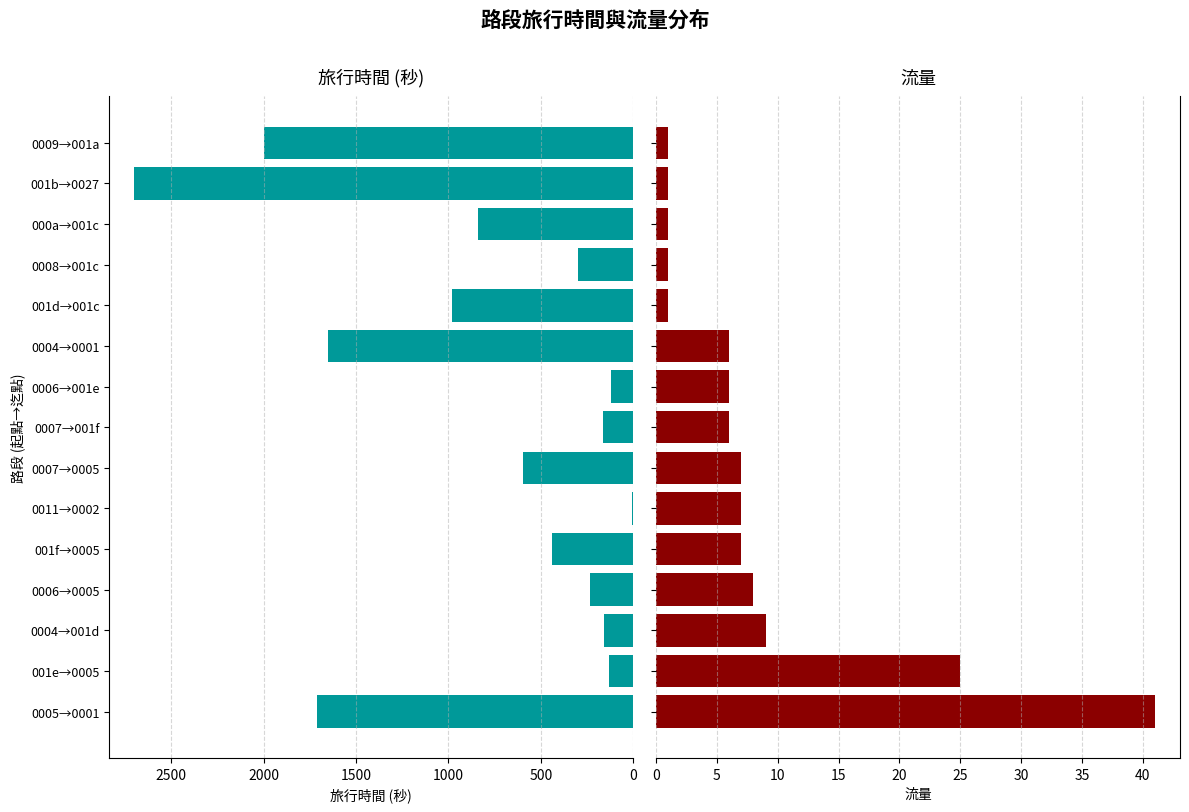

Which series has the largest total across all categories?

旅行時間